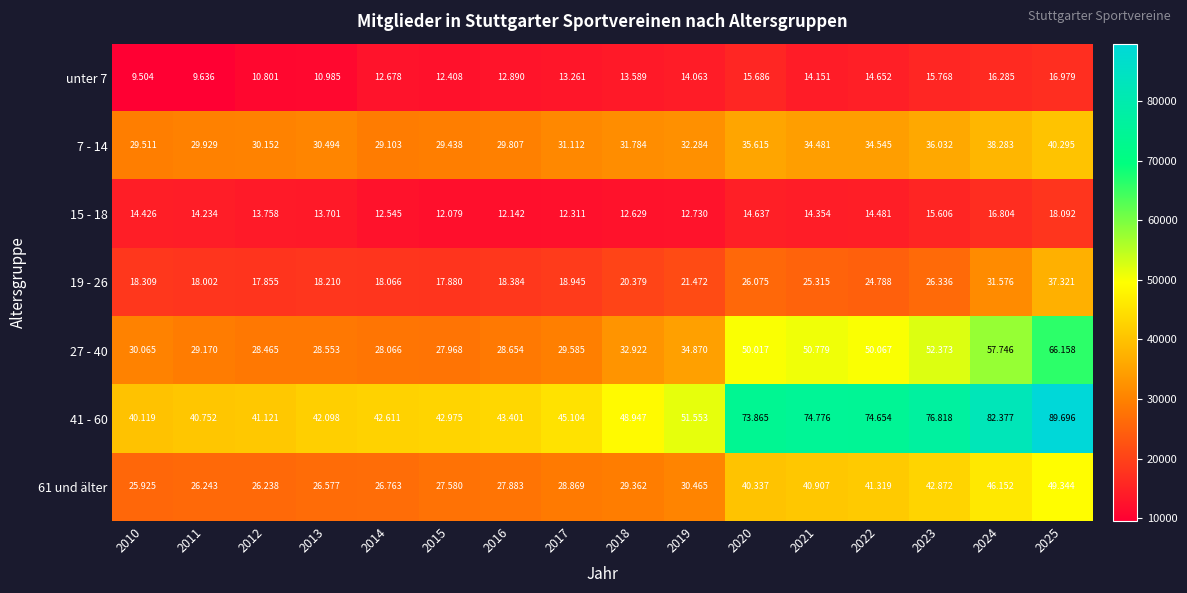

What is the difference between the highest and lowest values at 2015?

30896